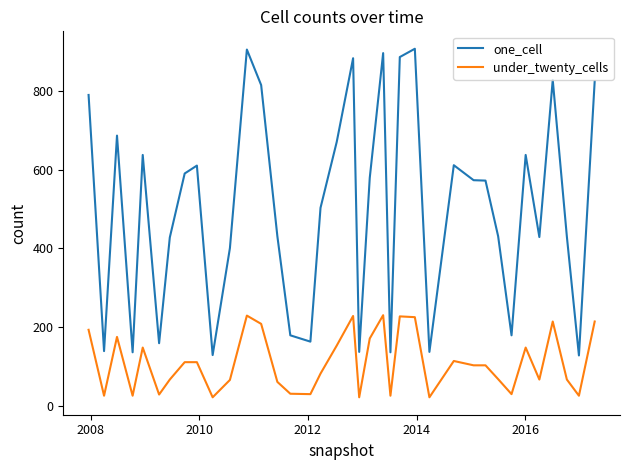

True or false: under_twenty_cells and one_cell cross at least once.

False